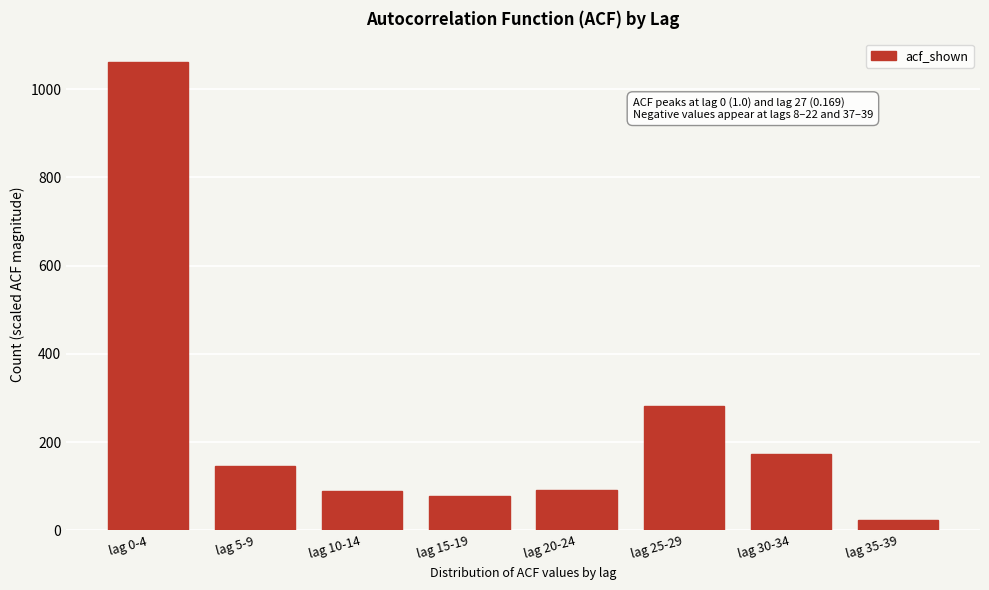

What is the difference between the second highest and second lowest values?

203